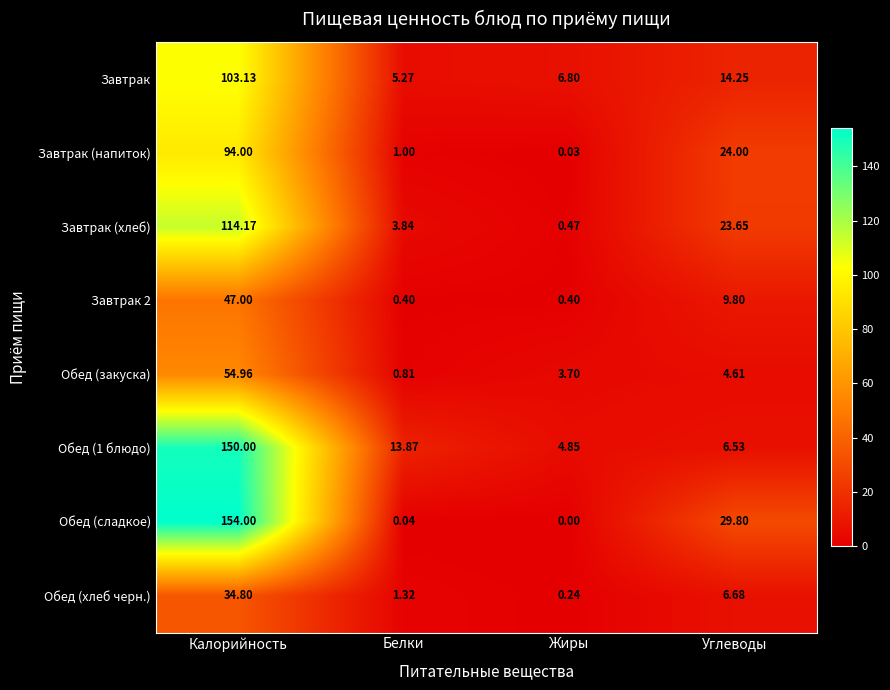

Which category has the lowest value across all series?

Жиры